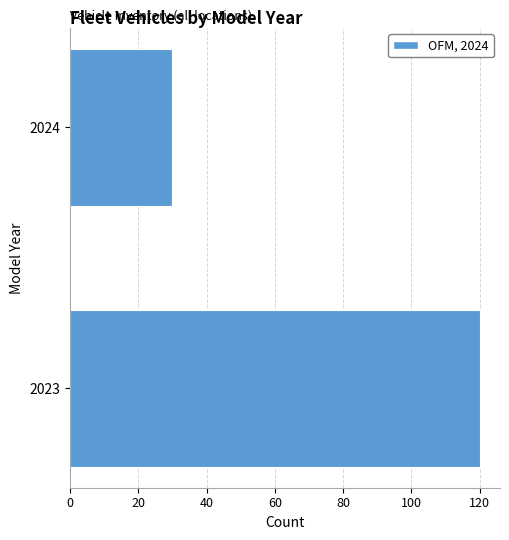

Reading bottom to top, what are all the values shown in this chart?

120	30